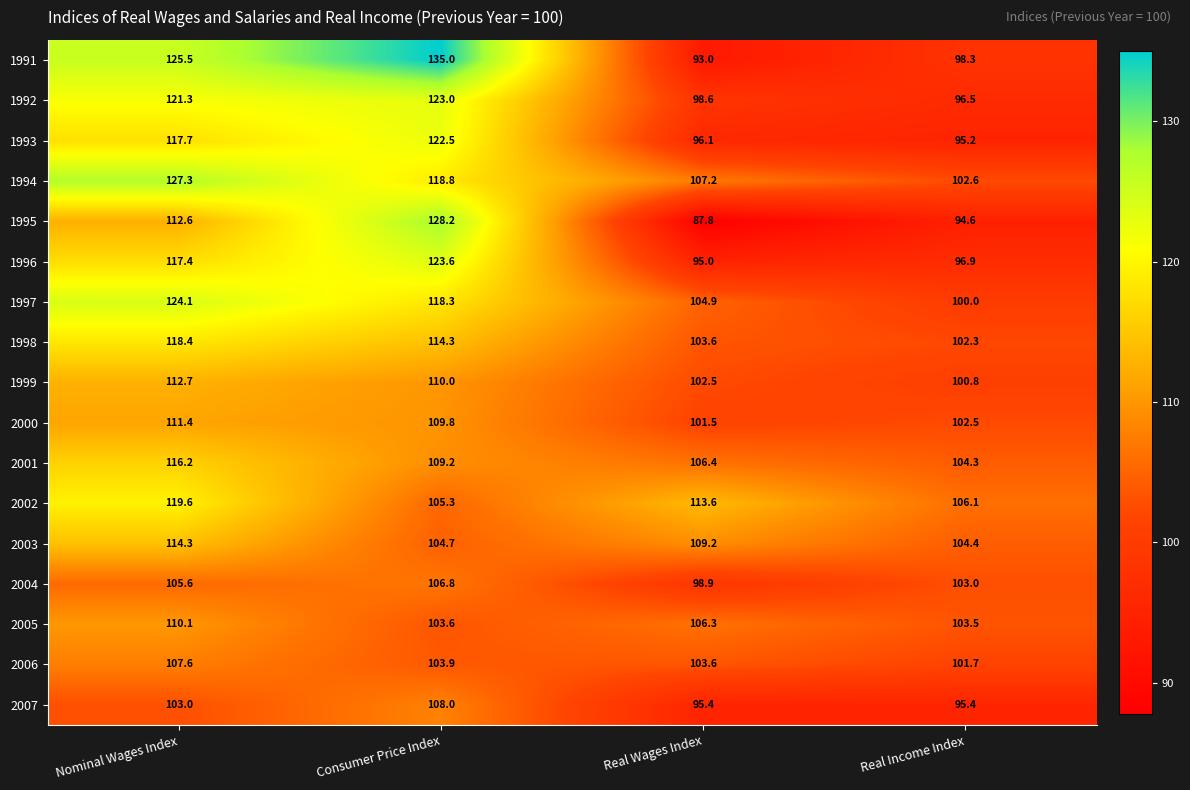

What is the spread (max minus min) of values at Consumer Price Index?

31.4